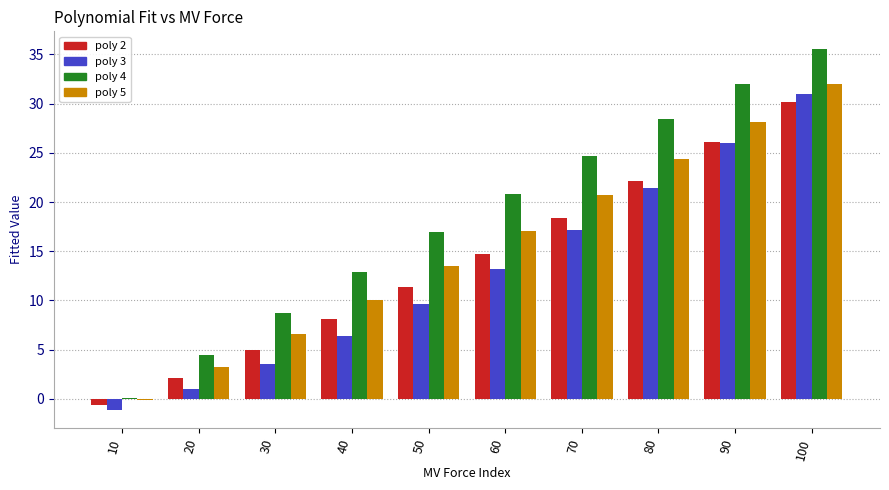

Count the number of data series in this chart.

4